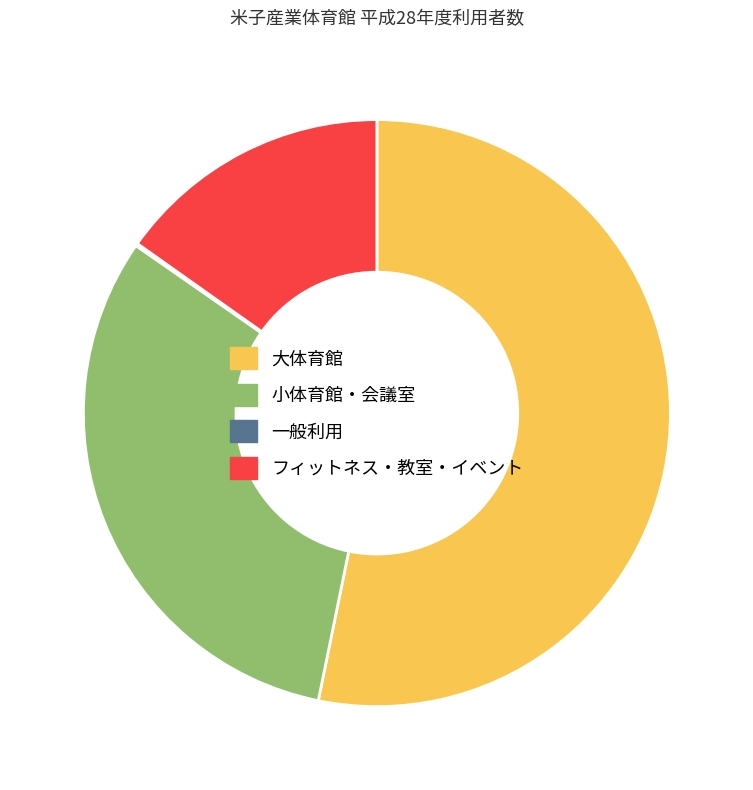

Is it true that フィットネス・教室・イベント is 15% of the pie?

True